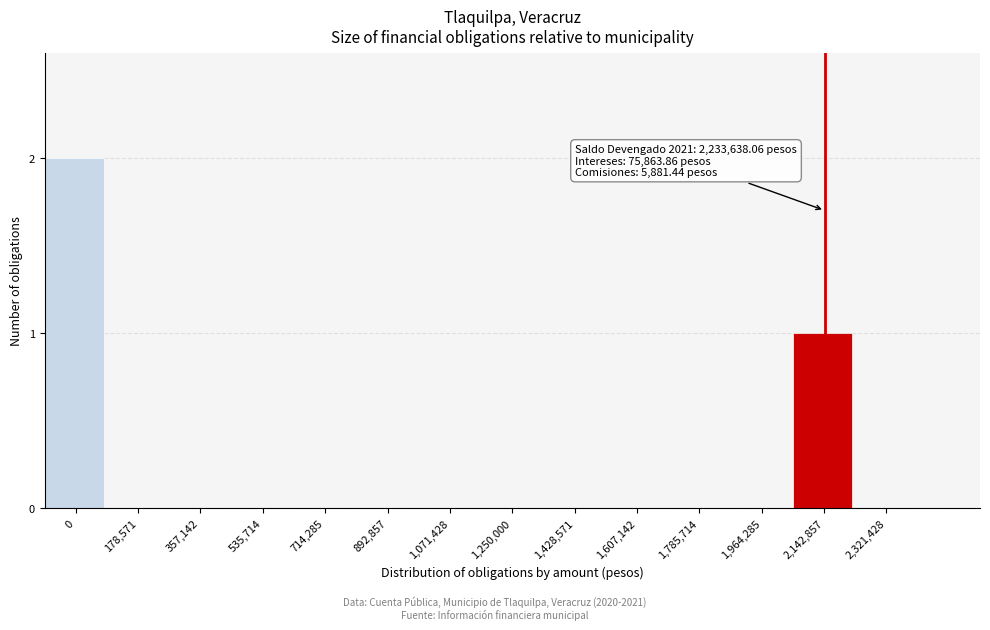

Reading right to left, list all the values displayed in this chart.

2,321,428=0	2,142,857=1	1,964,285=0	1,785,714=0	1,607,142=0	1,428,571=0	1,250,000=0	1,071,428=0	892,857=0	714,285=0	535,714=0	357,142=0	178,571=0	0=2